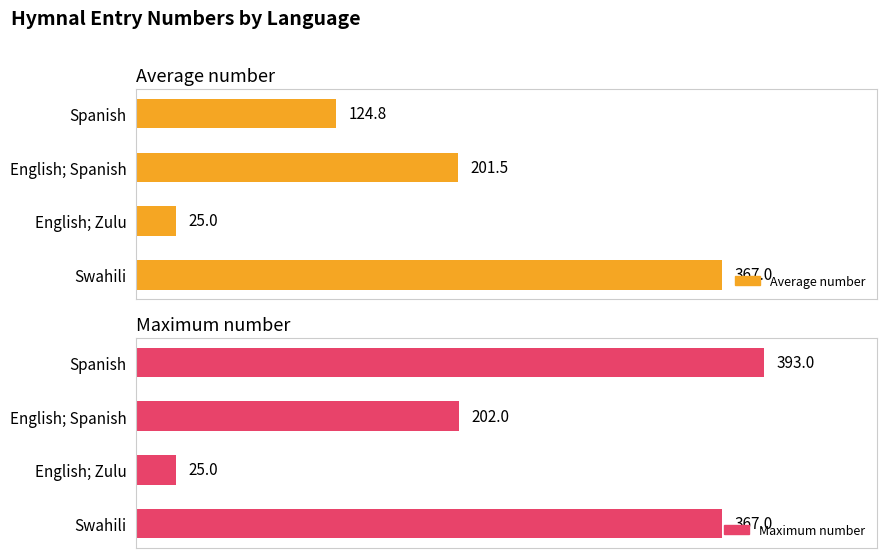

List the series in order of their peak value, highest first.

Maximum number, Average number